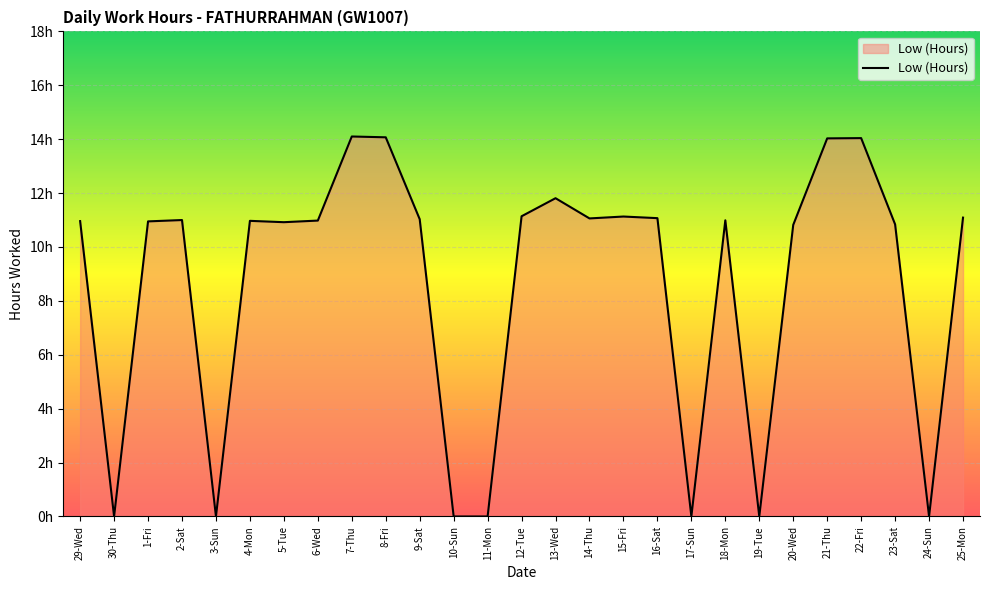

Which label corresponds to the smallest value in the chart?

30-Thu